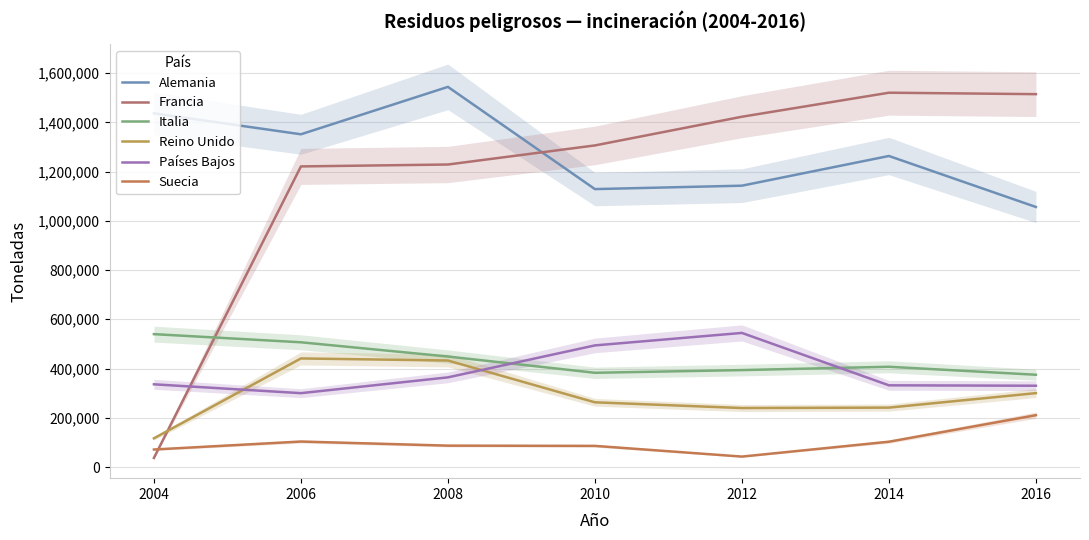

Does the chart display data point markers on the line(s)?

No